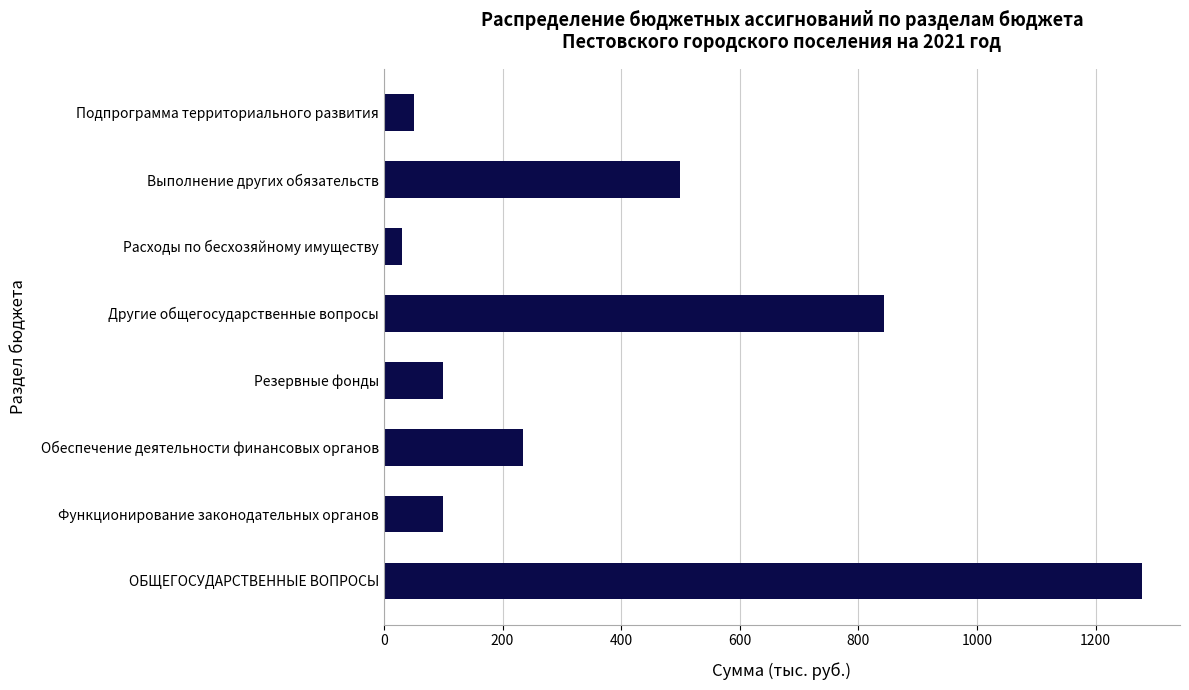

What is the difference between the second highest and second lowest values?

793.1